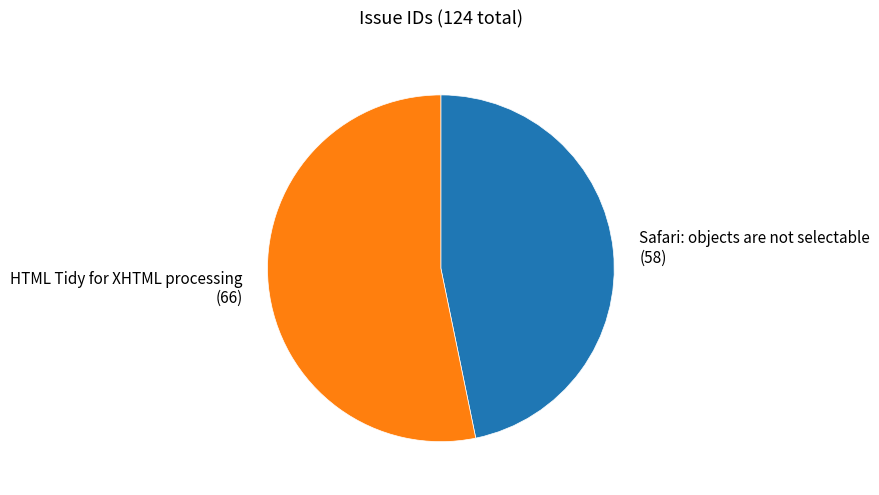

How many slices are in this pie chart?

2